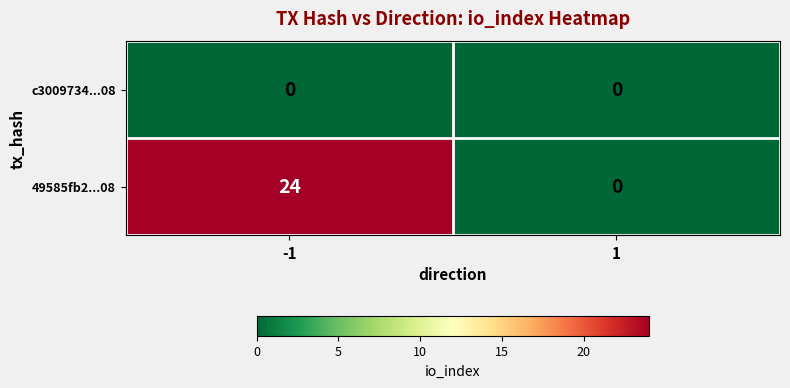

Reading left to right, extract all data points from this chart.

c3009734...08: -1=0	1=0
49585fb2...08: -1=24	1=0